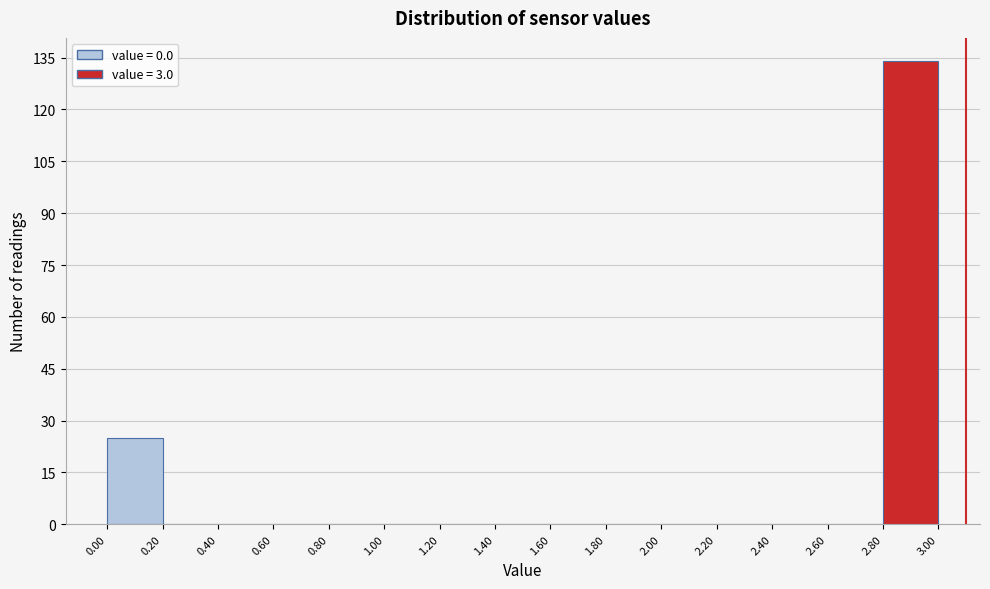

What is the height of the bar covering 2.80 to 3.00 on the x-axis? The values are not printed on the chart, so give them approximately, as read against the axis.

134